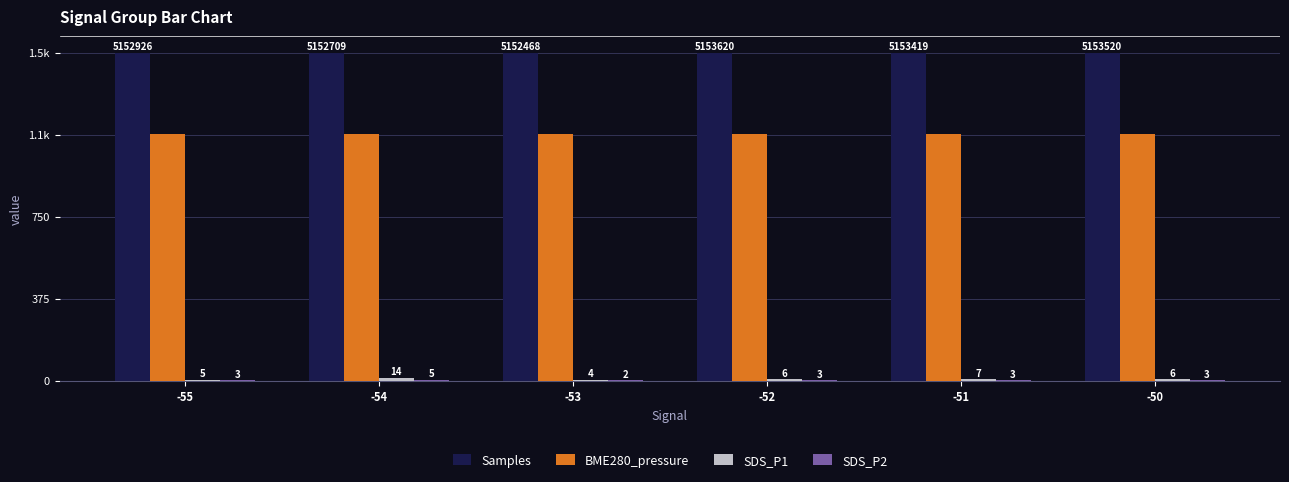

What is the approximate value of Samples at -51?

1499.9